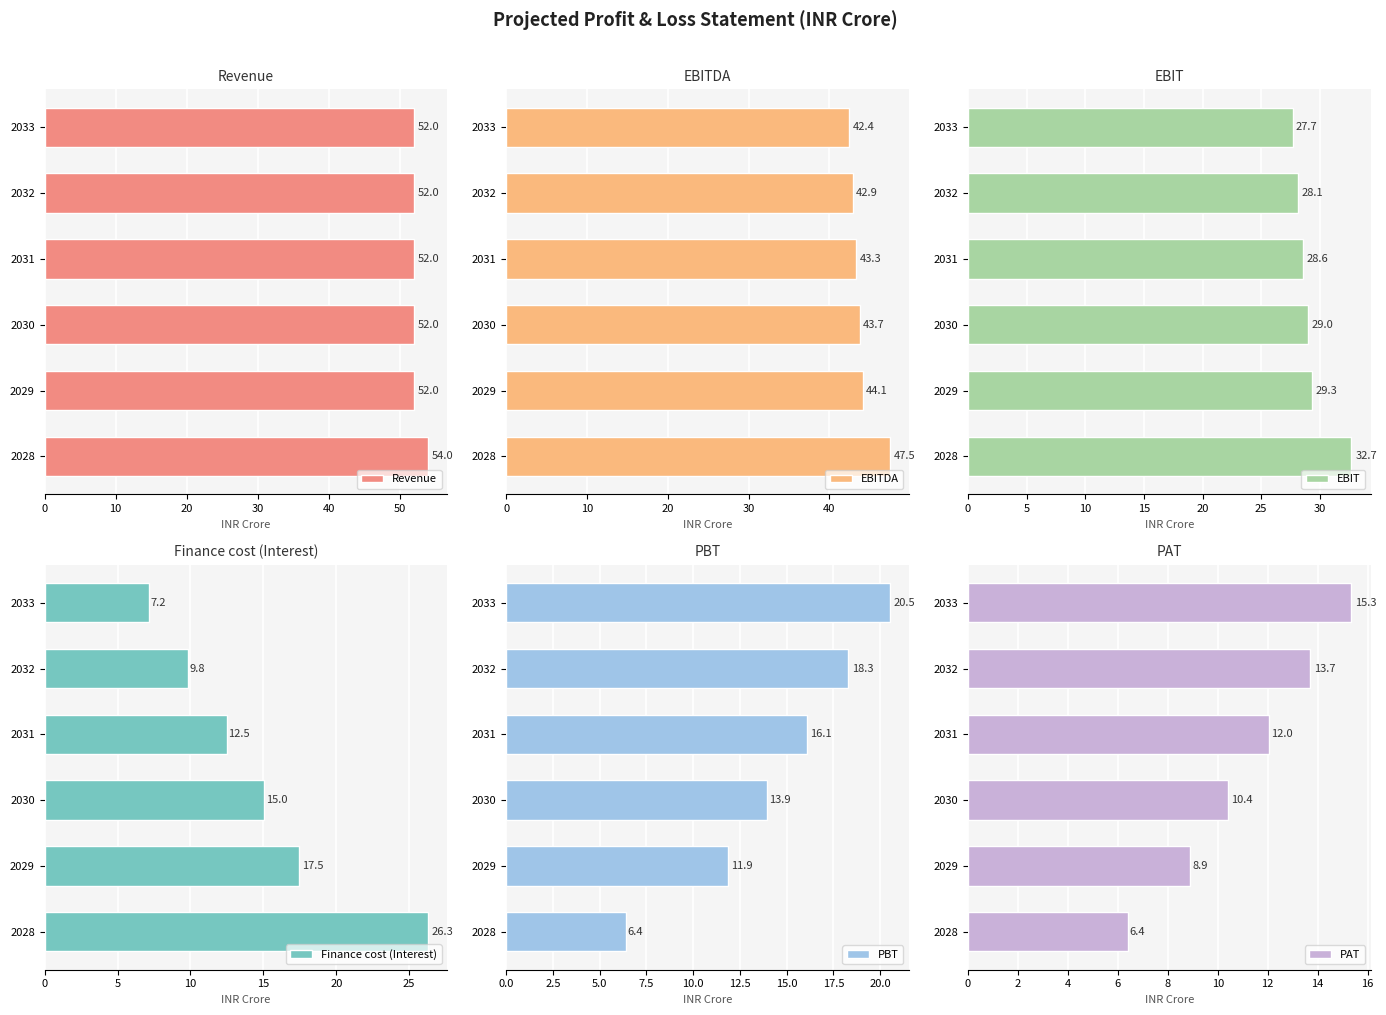

Is it true that EBITDA equals 77.8 at 2028?

False